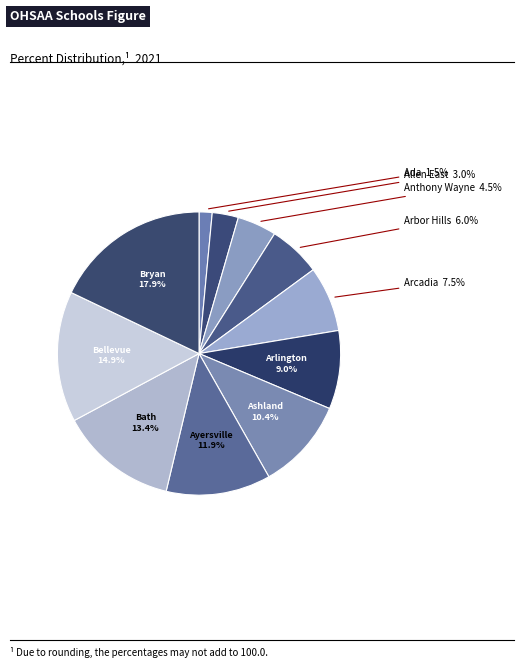

Which category has the biggest portion of the pie?

Bryan